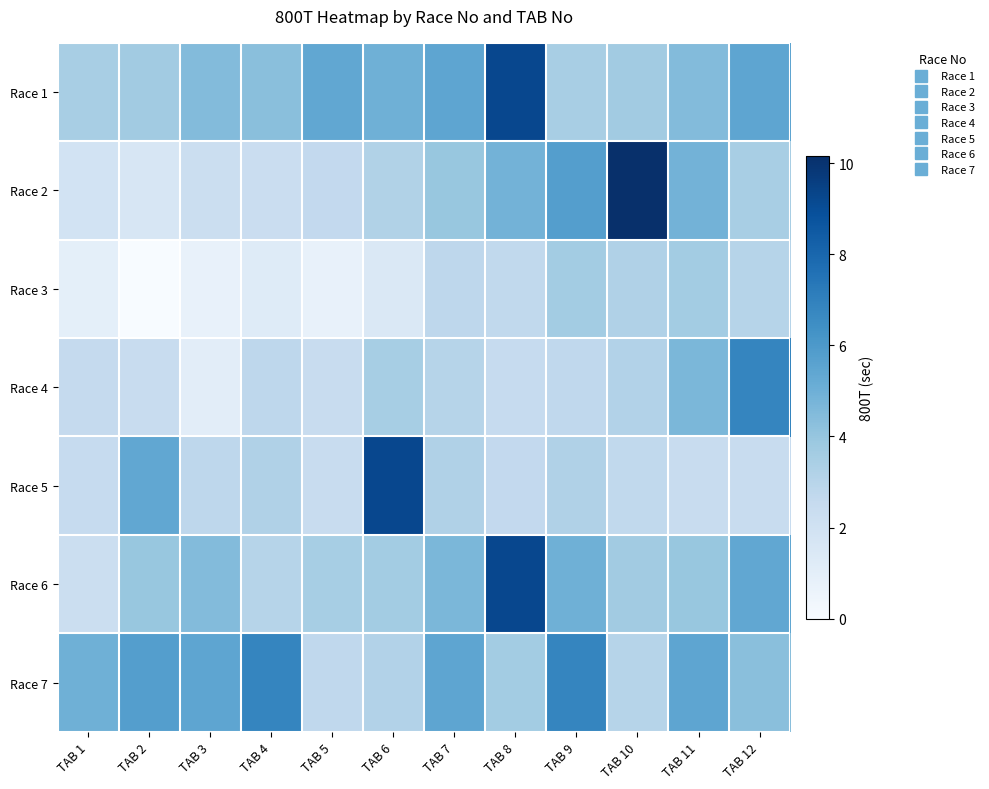

Reading right to left, transcribe all the data shown in this chart.

Race 1: TAB 12=5.5	TAB 11=4.5	TAB 10=3.7	TAB 9=3.5	TAB 8=9.2	TAB 7=5.5	TAB 6=5.0	TAB 5=5.4	TAB 4=4.3	TAB 3=4.5	TAB 2=3.7	TAB 1=3.5
Race 2: TAB 12=3.5	TAB 11=4.9	TAB 10=10.2	TAB 9=5.8	TAB 8=4.9	TAB 7=3.9	TAB 6=3.2	TAB 5=2.6	TAB 4=2.3	TAB 3=2.3	TAB 2=1.6	TAB 1=1.9
Race 3: TAB 12=3.0	TAB 11=3.6	TAB 10=3.2	TAB 9=3.6	TAB 8=2.7	TAB 7=2.8	TAB 6=1.5	TAB 5=0.8	TAB 4=1.2	TAB 3=0.8	TAB 2=0.0	TAB 1=0.9
Race 4: TAB 12=6.8	TAB 11=4.7	TAB 10=3.2	TAB 9=2.7	TAB 8=2.5	TAB 7=3.0	TAB 6=3.5	TAB 5=2.4	TAB 4=2.8	TAB 3=1.1	TAB 2=2.5	TAB 1=2.6
Race 5: TAB 12=2.4	TAB 11=2.5	TAB 10=2.7	TAB 9=3.2	TAB 8=2.6	TAB 7=3.2	TAB 6=9.2	TAB 5=2.4	TAB 4=3.2	TAB 3=2.8	TAB 2=5.4	TAB 1=2.5
Race 6: TAB 12=5.4	TAB 11=3.9	TAB 10=3.7	TAB 9=5.0	TAB 8=9.2	TAB 7=4.7	TAB 6=3.6	TAB 5=3.5	TAB 4=3.0	TAB 3=4.5	TAB 2=3.9	TAB 1=2.3
Race 7: TAB 12=4.3	TAB 11=5.5	TAB 10=3.0	TAB 9=6.8	TAB 8=3.6	TAB 7=5.5	TAB 6=3.2	TAB 5=2.7	TAB 4=6.8	TAB 3=5.5	TAB 2=5.8	TAB 1=5.0